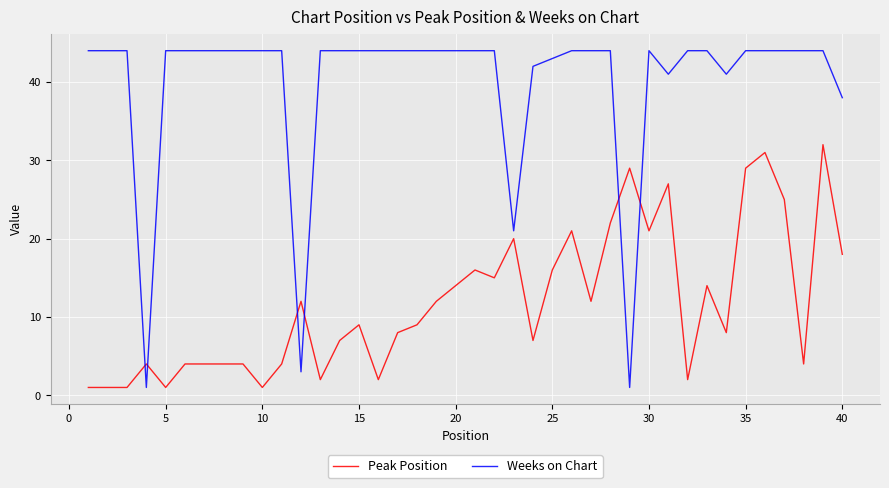

Reading left to right, what are all the values shown in this chart?

Peak Position: 1	1	1	4	1	4	4	4	4	1	4	12	2	7	9	2	8	9	12	14	16	15	20	7	16	21	12	22	29	21	27	2	14	8	29	31	25	4	32	18
Weeks on Chart: 44	44	44	1	44	44	44	44	44	44	44	3	44	44	44	44	44	44	44	44	44	44	21	42	43	44	44	44	1	44	41	44	44	41	44	44	44	44	44	38